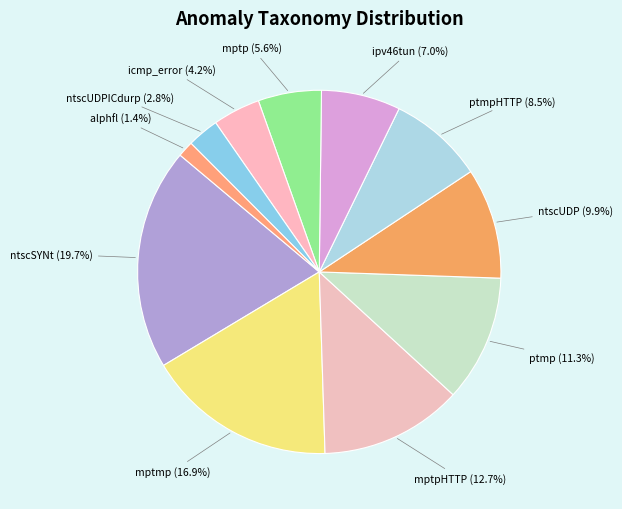

To the nearest percent, what is the difference between the largest and smallest slice percentages?

18%